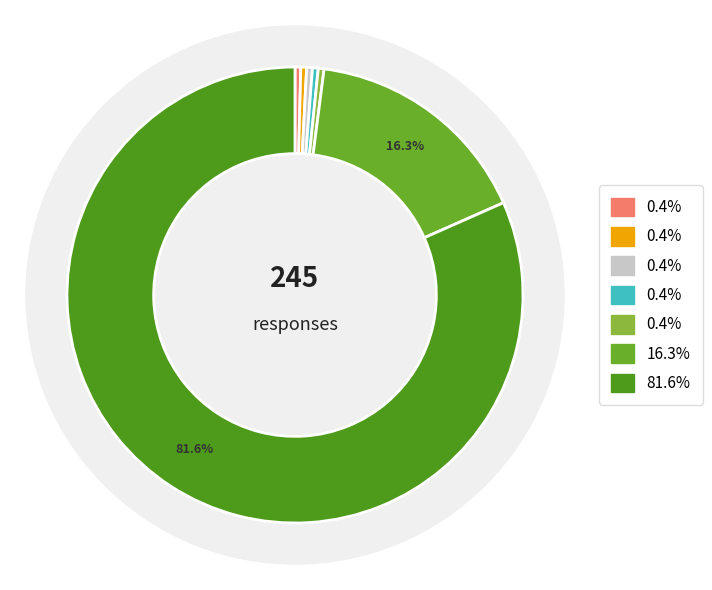

True or false: Notification of compliance status accounts for 9% of the total.

False